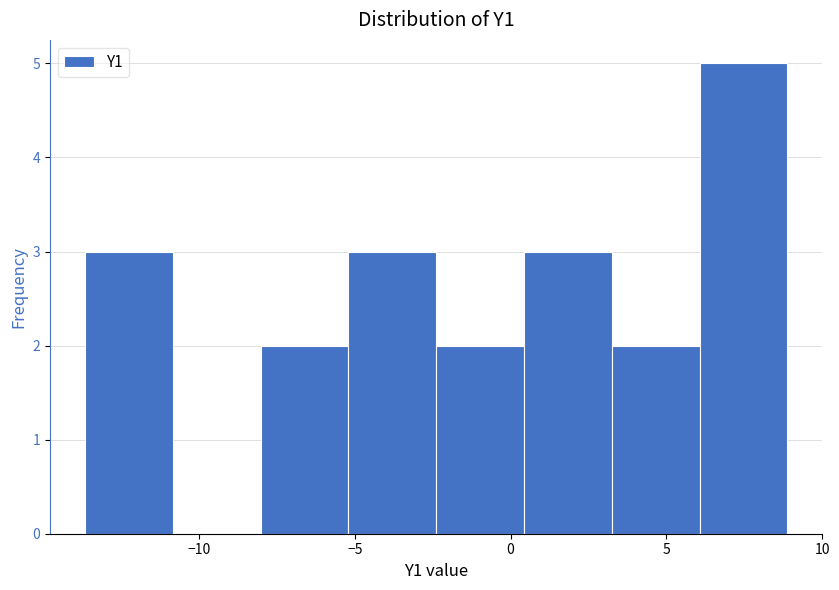

Reading left to right, list every bar in this chart as the range it spans on the x-axis followed by its height. Neither the bar edges nor the heights are printed on the chart, so give them approximately, as read against the axes.

-13.5 to -11.0: 3
-11.0 to -8.0: 0
-8.0 to -5.0: 2
-5.0 to -2.5: 3
-2.5 to 0.5: 2
0.5 to 3.0: 3
3.0 to 6.0: 2
6.0 to 9.0: 5